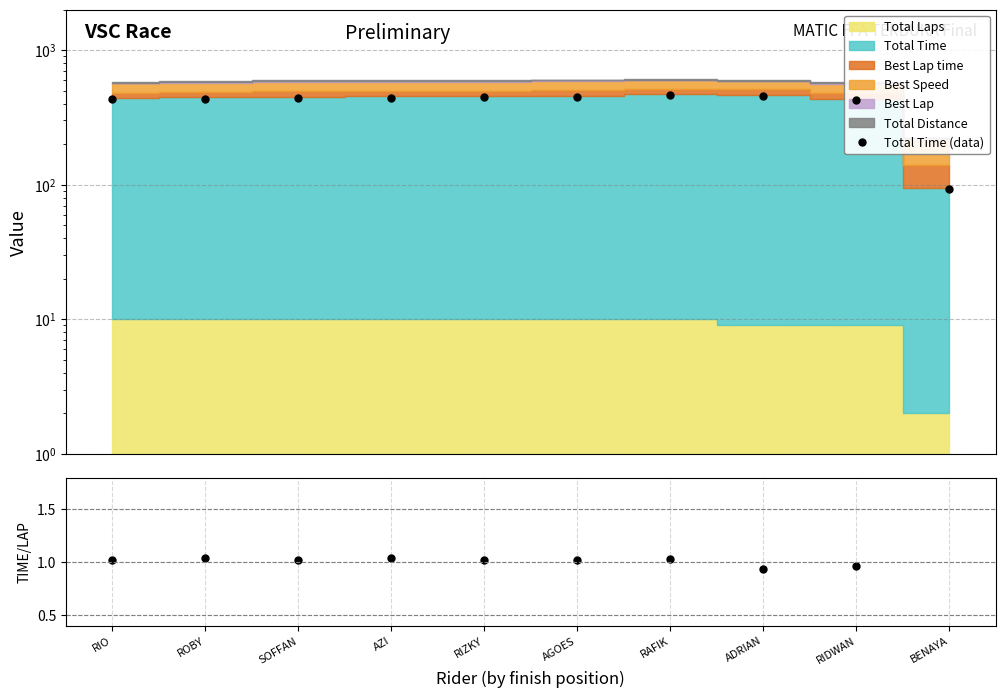

What is the average value of the Total Time (data) series?

408.1